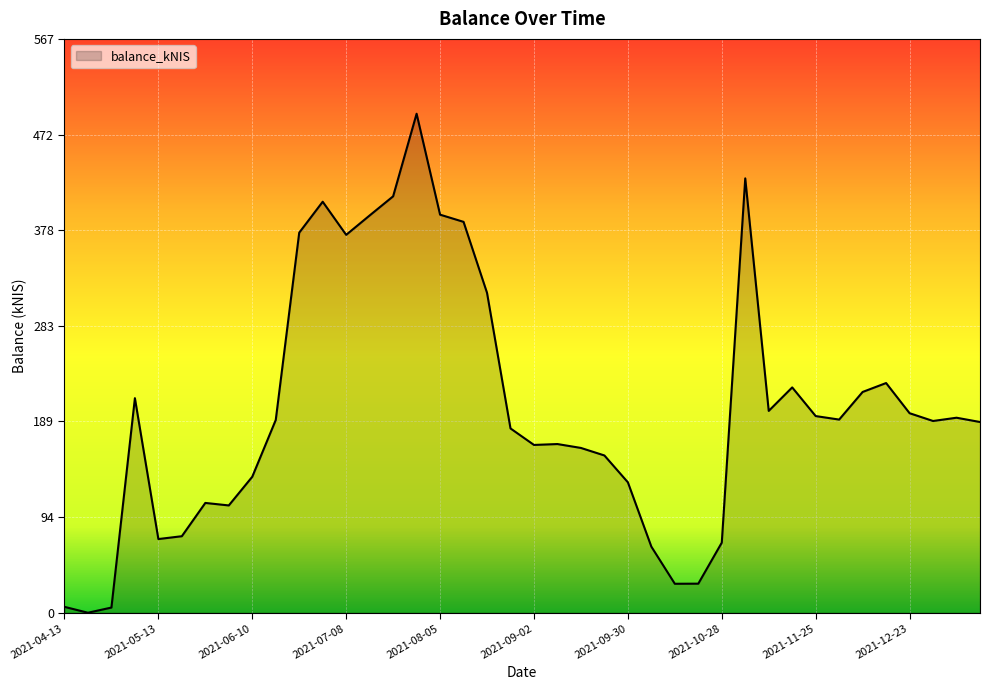

What is the difference between the maximum and minimum values?

493.0